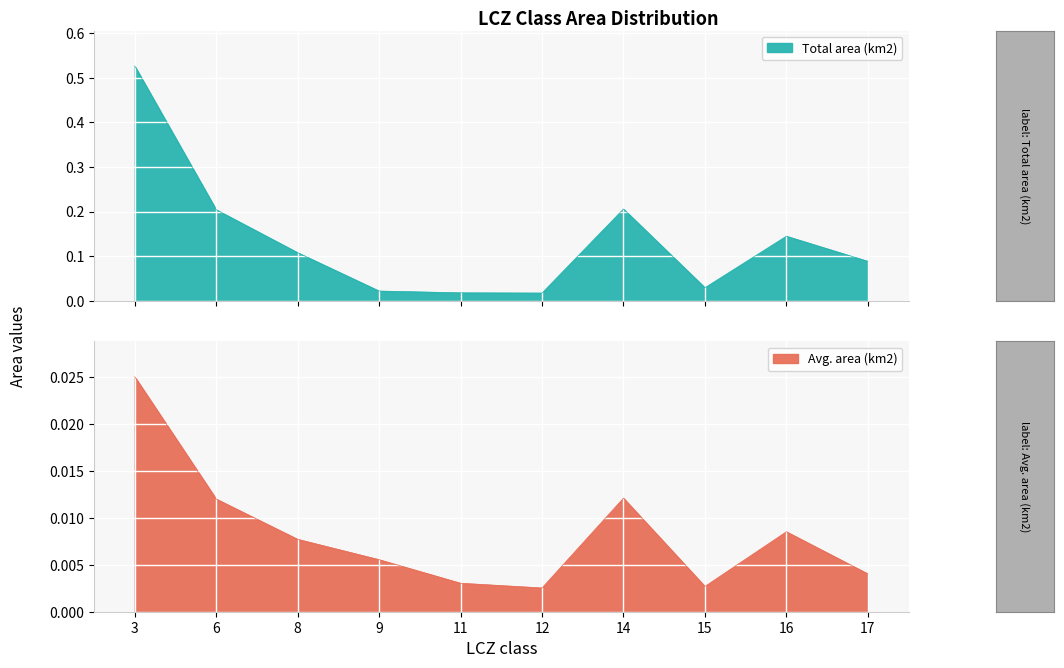

Does the chart display data point markers on the line(s)?

No